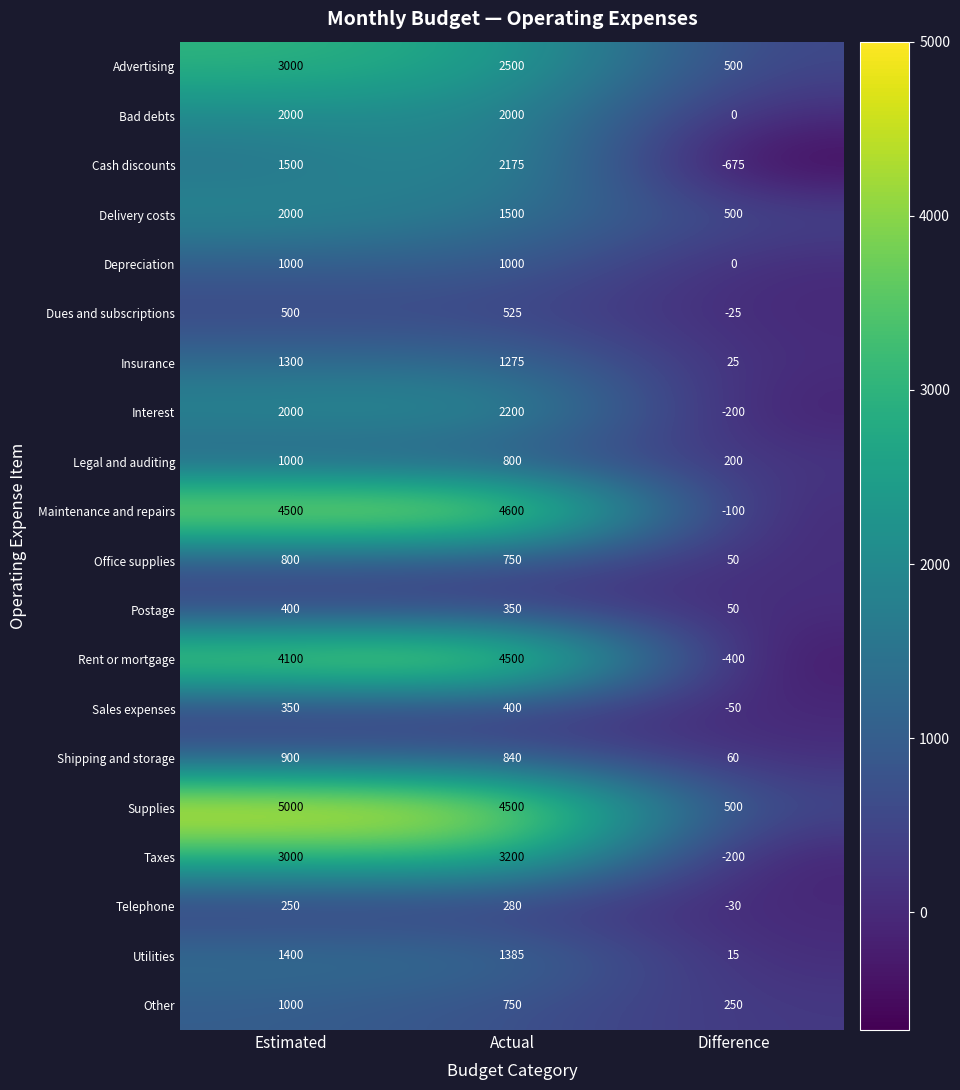

How many categories are shown in the chart?

3